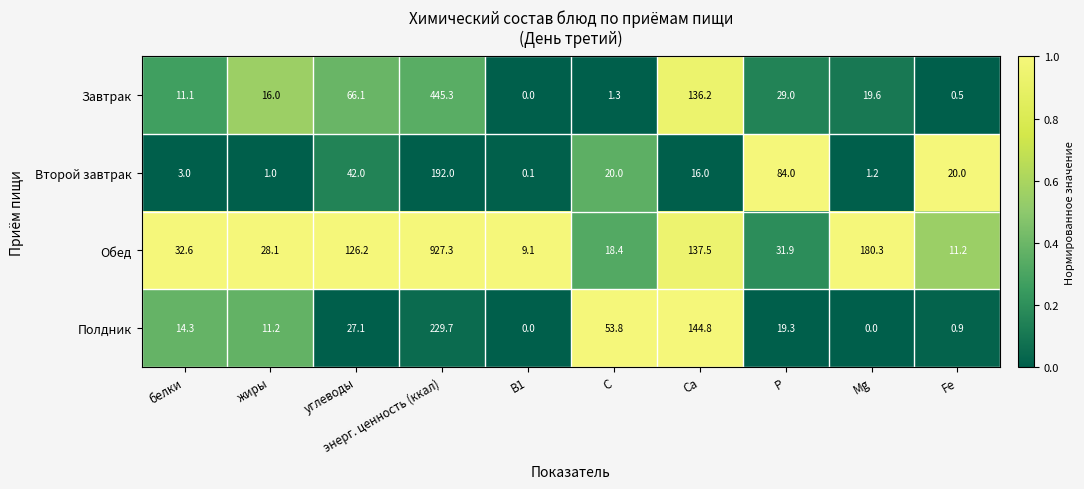

The value of Второй завтрак at Fe is 20.0. True or false?

True